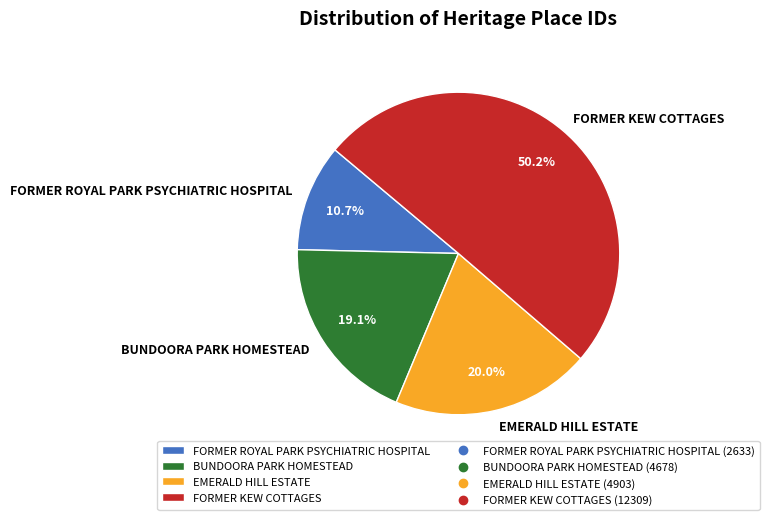

How many slices are in this pie chart?

4